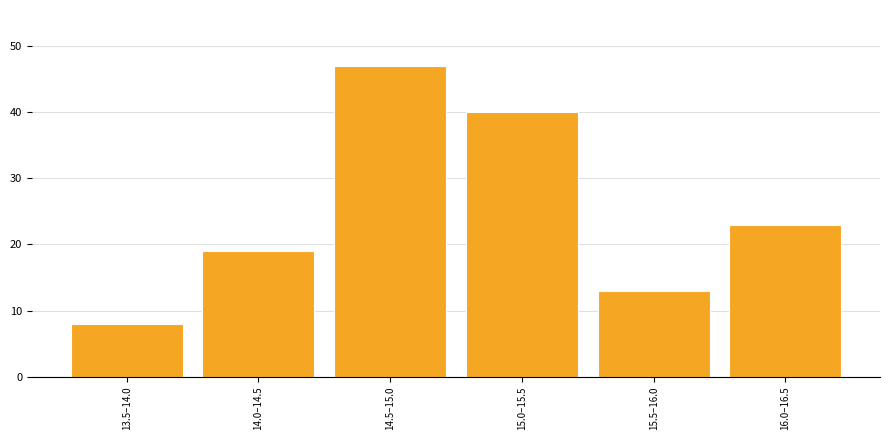

Reading left to right, transcribe all the data shown in this chart.

13.5–14.0=8	14.0–14.5=19	14.5–15.0=47	15.0–15.5=40	15.5–16.0=13	16.0–16.5=23